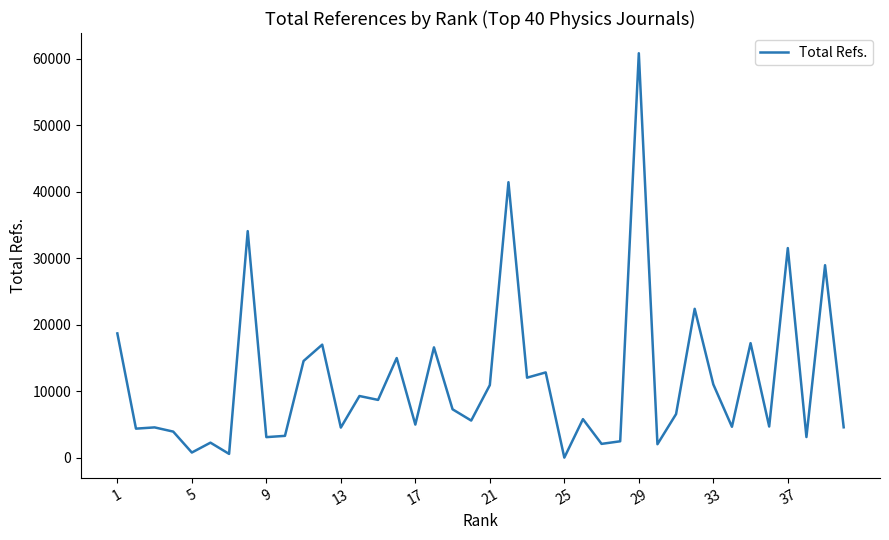

What is the greatest value displayed?

60822